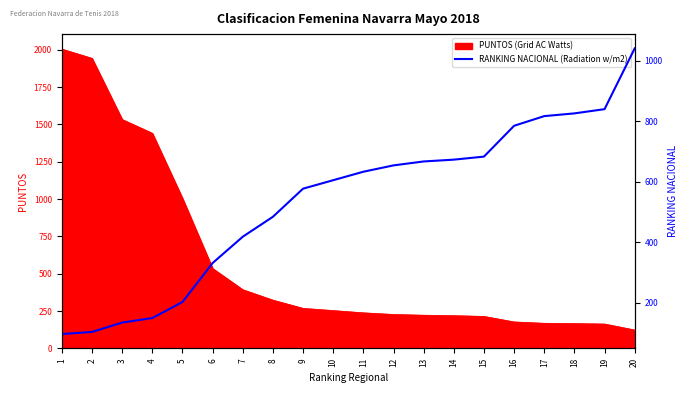

At which label does the data first exceed 633?

12